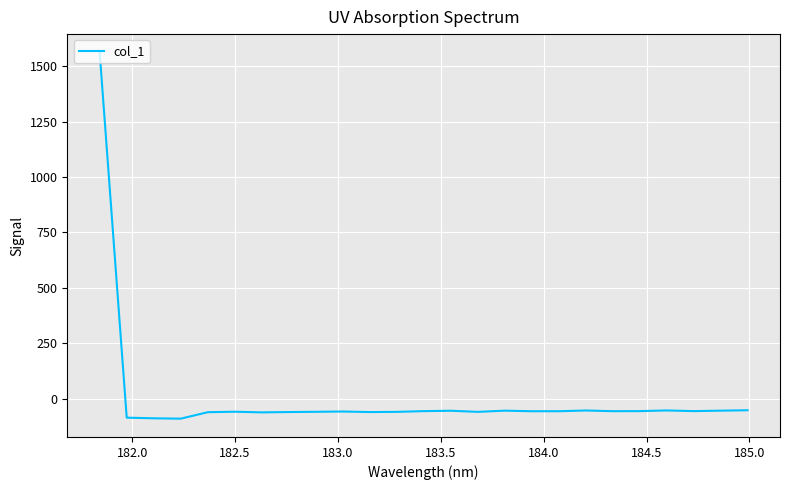

What is the minimum value shown in the chart?

-90.7